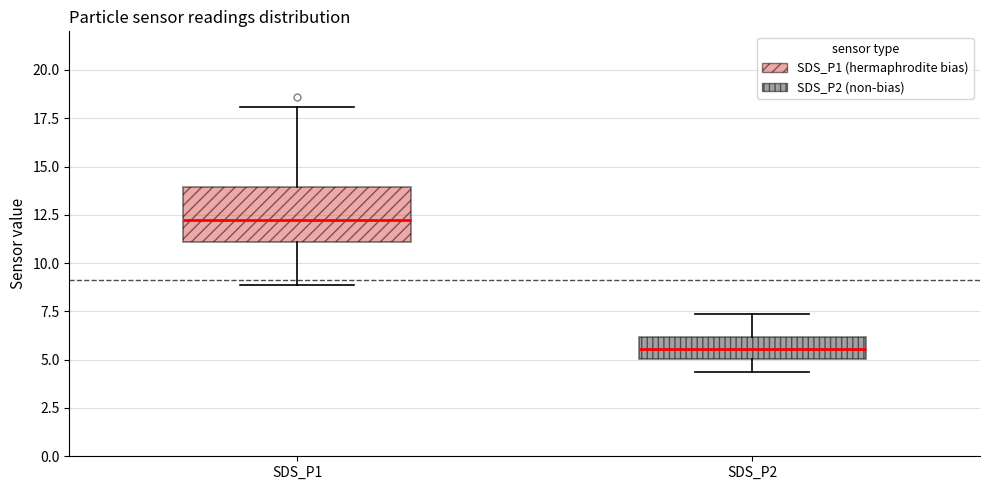

Which box's median line is the highest?

SDS_P1